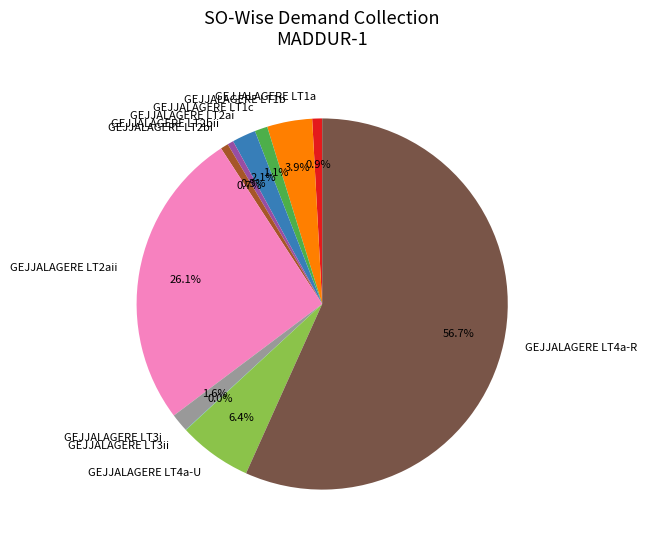

What is the largest slice in the pie chart?

GEJJALAGERE LT4a-R